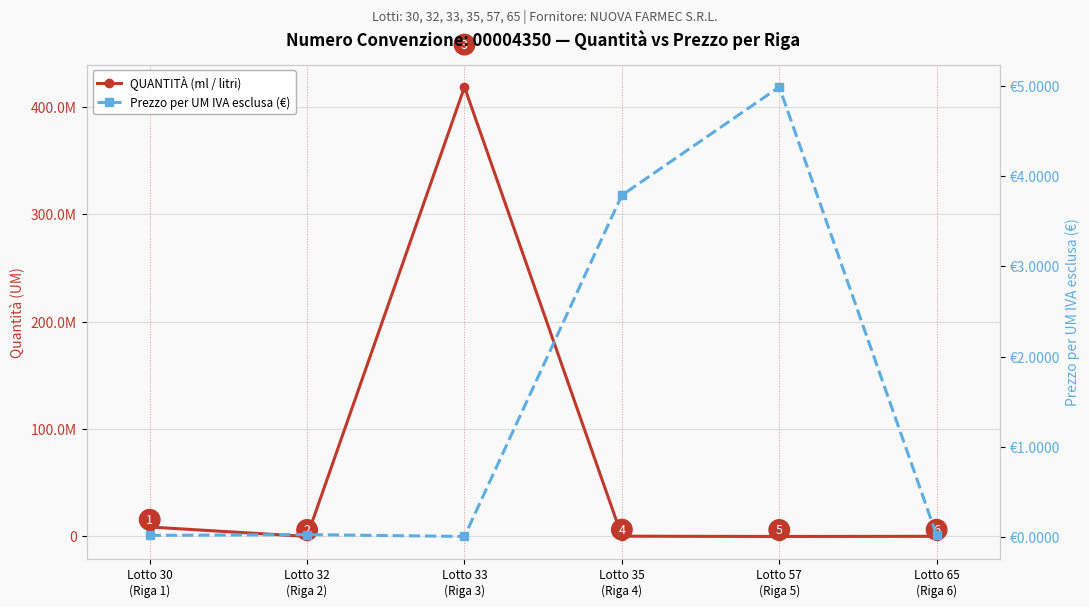

True or false: Prezzo per UM IVA esclusa (€) and QUANTITÀ (ml / litri) intersect in this chart.

False